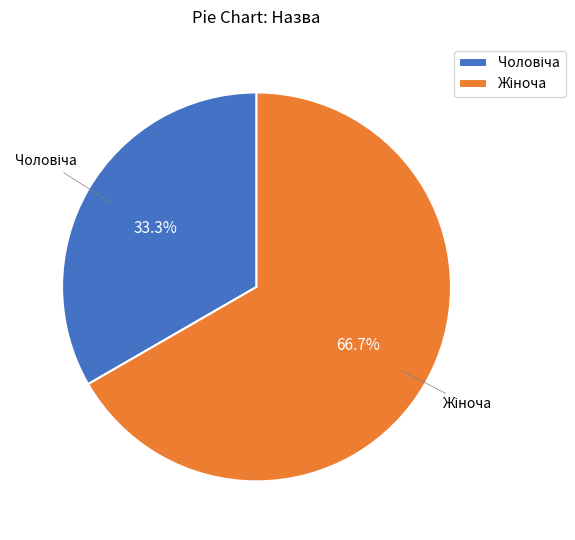

Is there any slice that represents more than half of the pie?

Yes